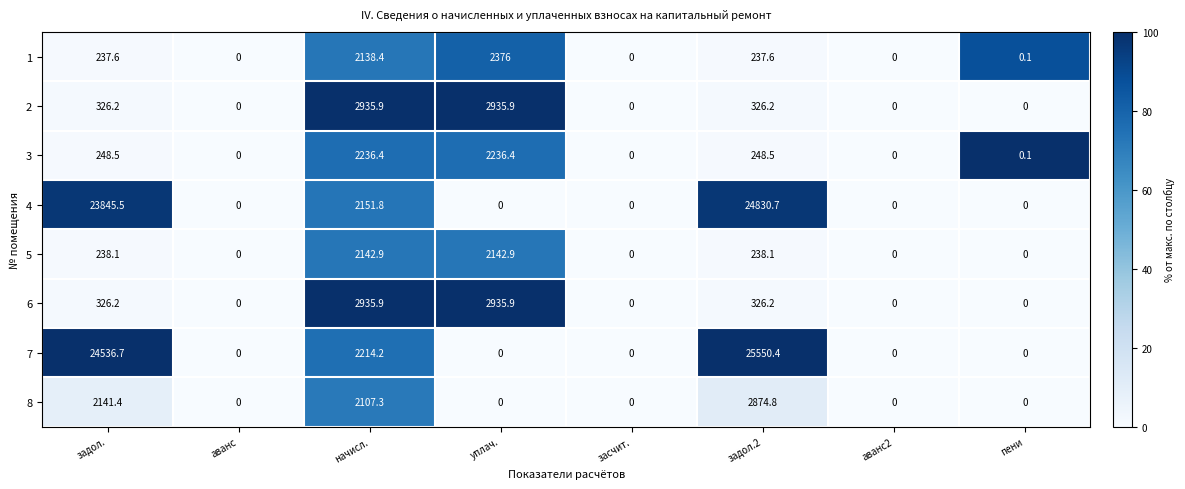

What is the sum of the 8 values at задол.2 and пени?

2874.8